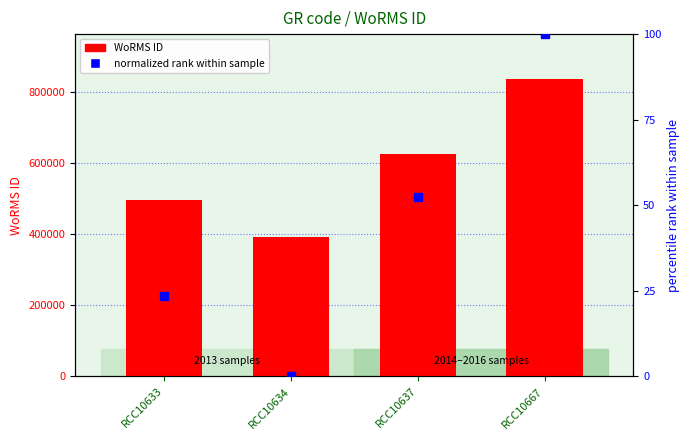

Is it true that normalized rank within sample equals 52.3 at RCC10637?

True